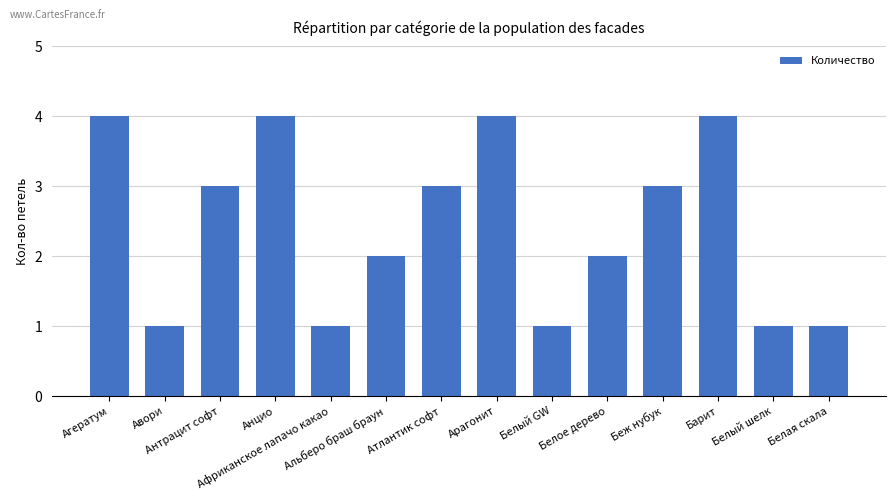

True or false: the data shows 1 at Беж нубук.

False